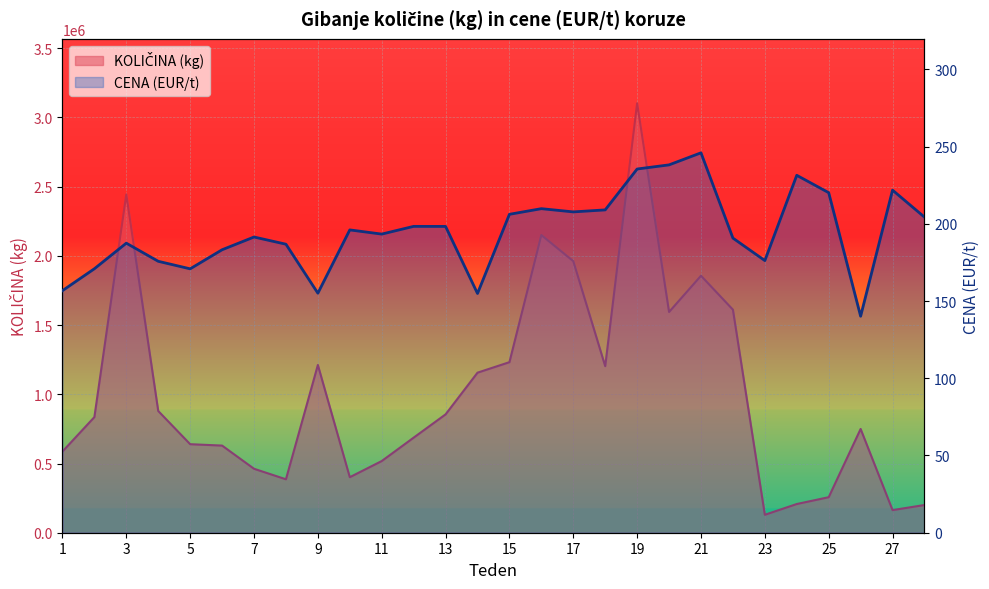

What is the sum of all CENA (EUR/t) values?

5456.2